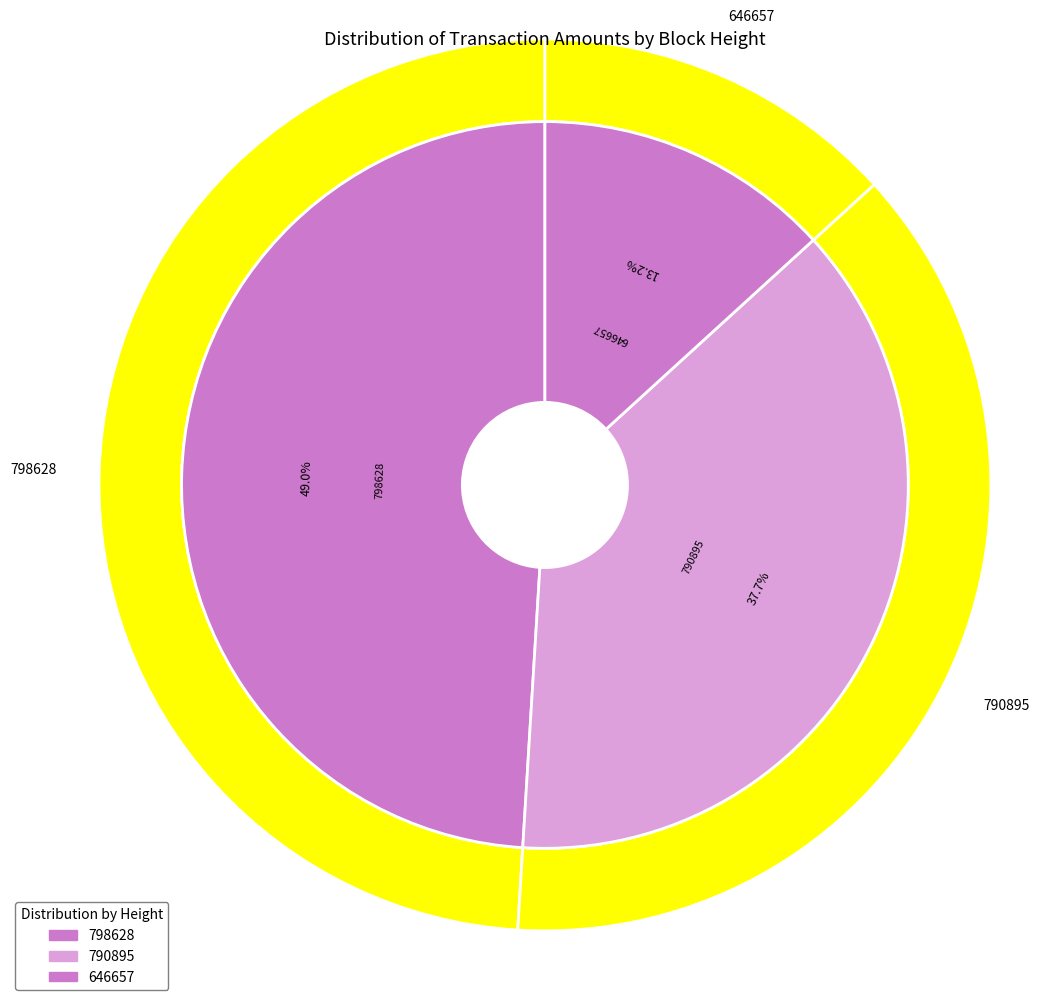

Do 646657 and 798628 together represent more than half of the pie?

Yes